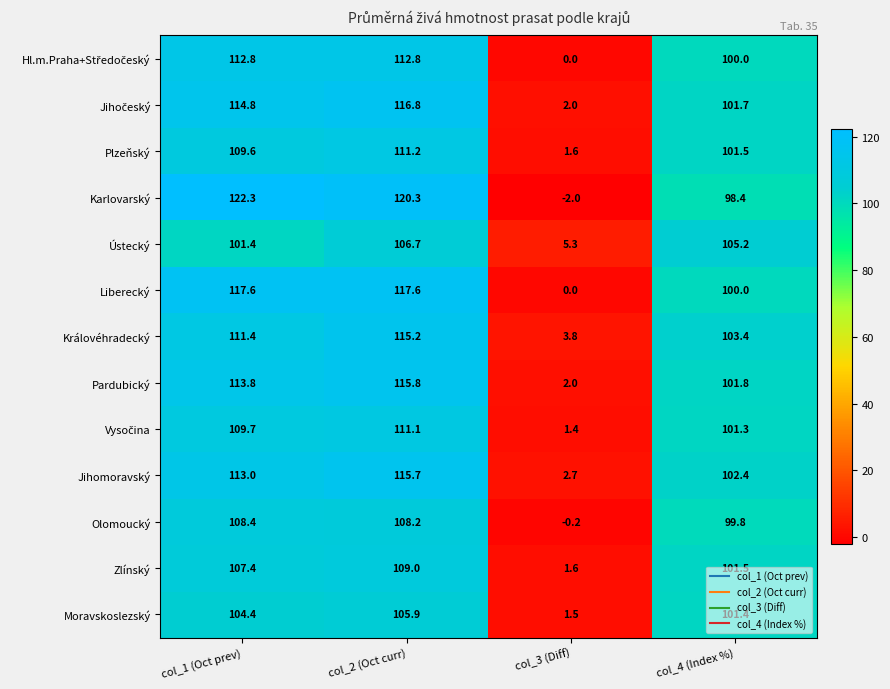

At which category does the chart reach its peak across all series?

col_1 (Oct prev)